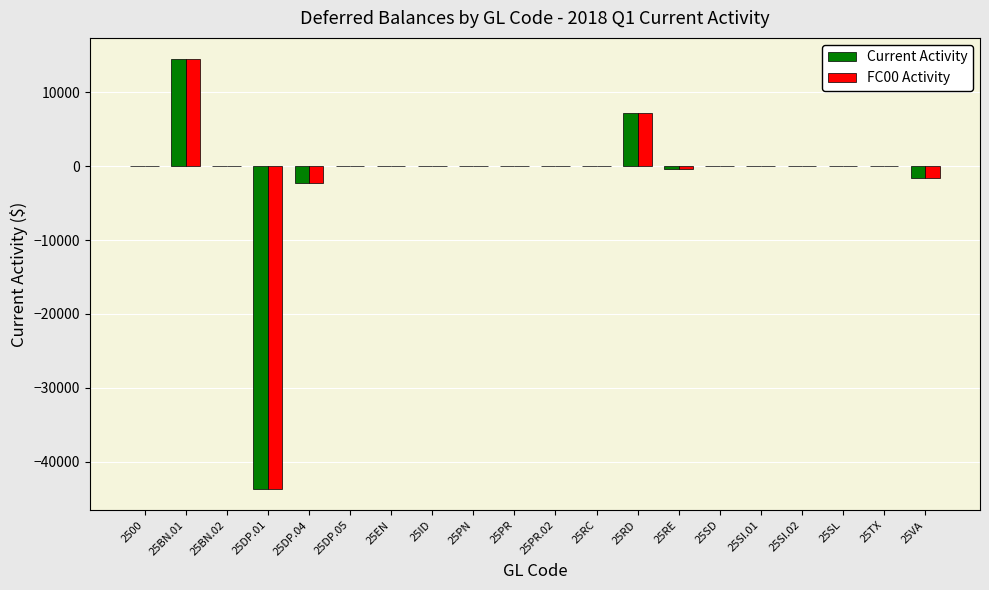

The FC00 Activity series shows 0 at 25TX. True or false?

True